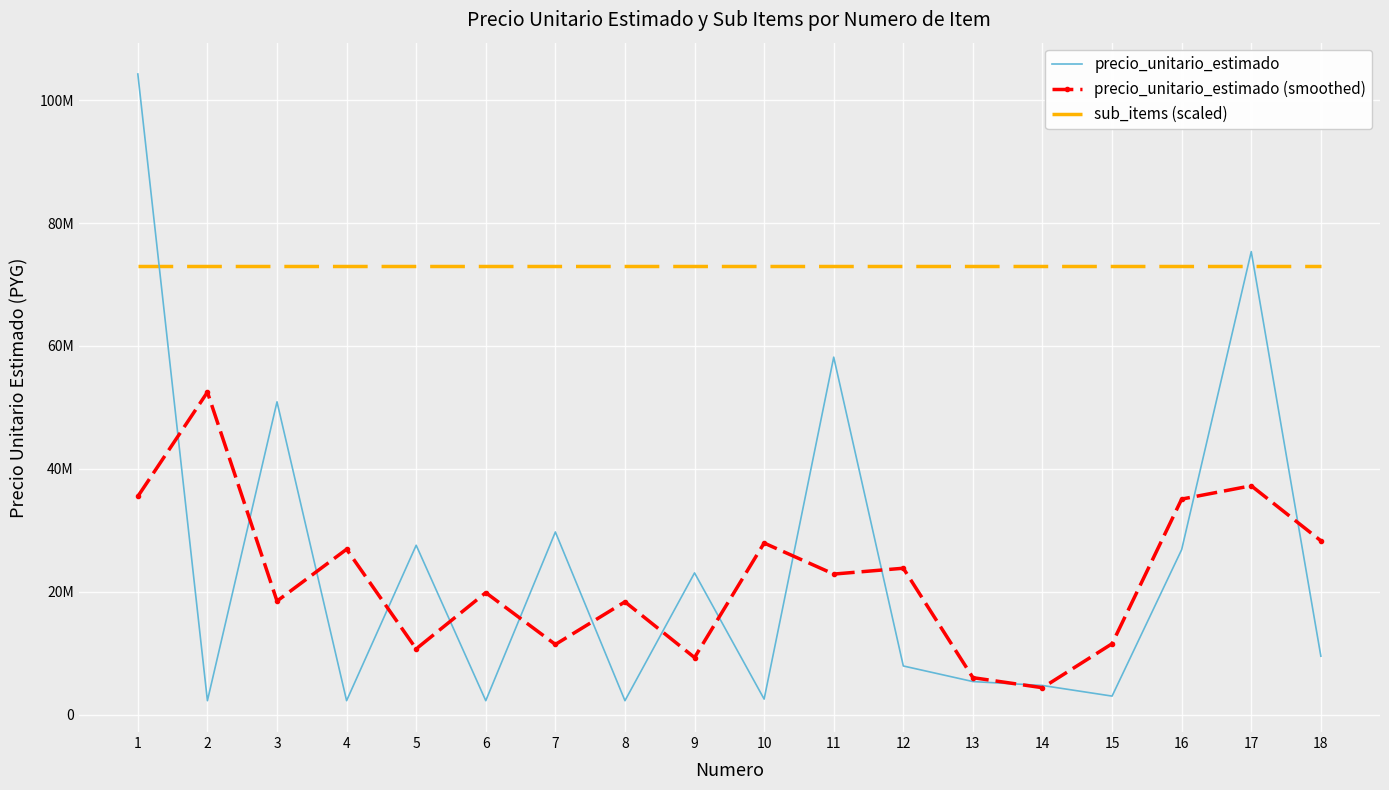

At which category is the sum across all series the highest?

1